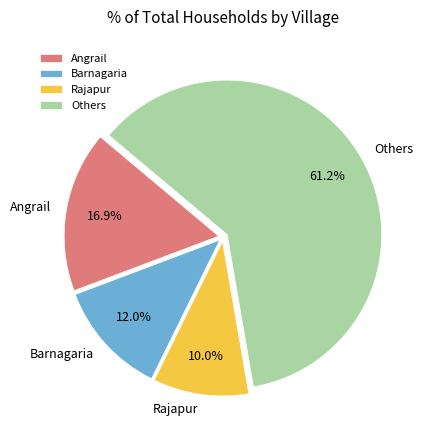

What is the total percentage of Rajapur and Barnagaria?

22.0%